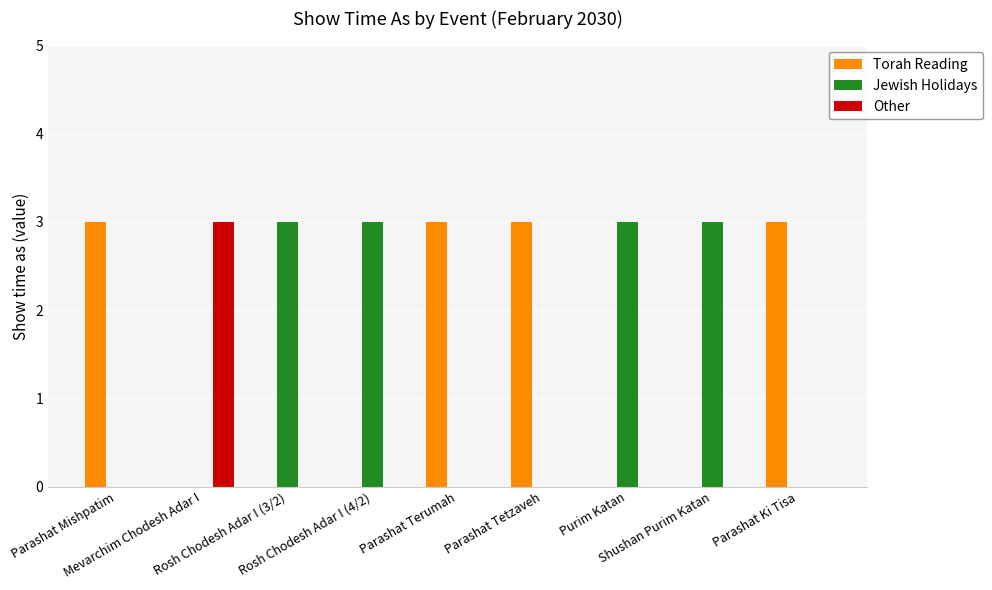

What is the sum of all Jewish Holidays values?

12